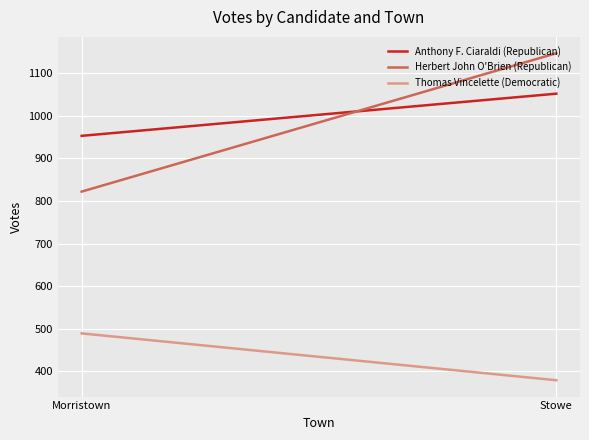

How many values in the Herbert John O'Brien (Republican) series are below 1147?

1